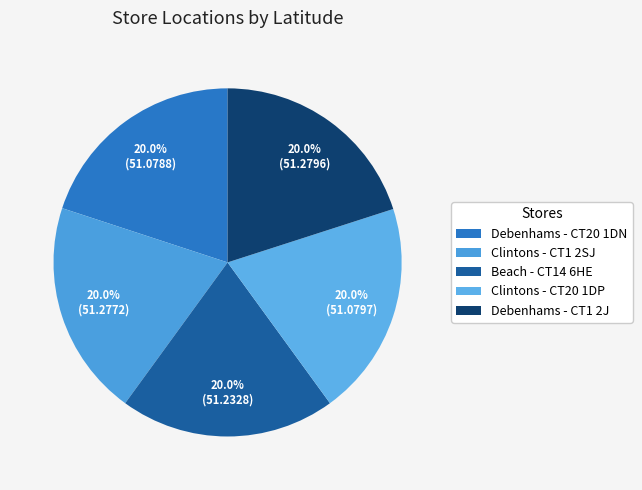

True or false: Clintons - CT20 1DP accounts for 28% of the total.

False